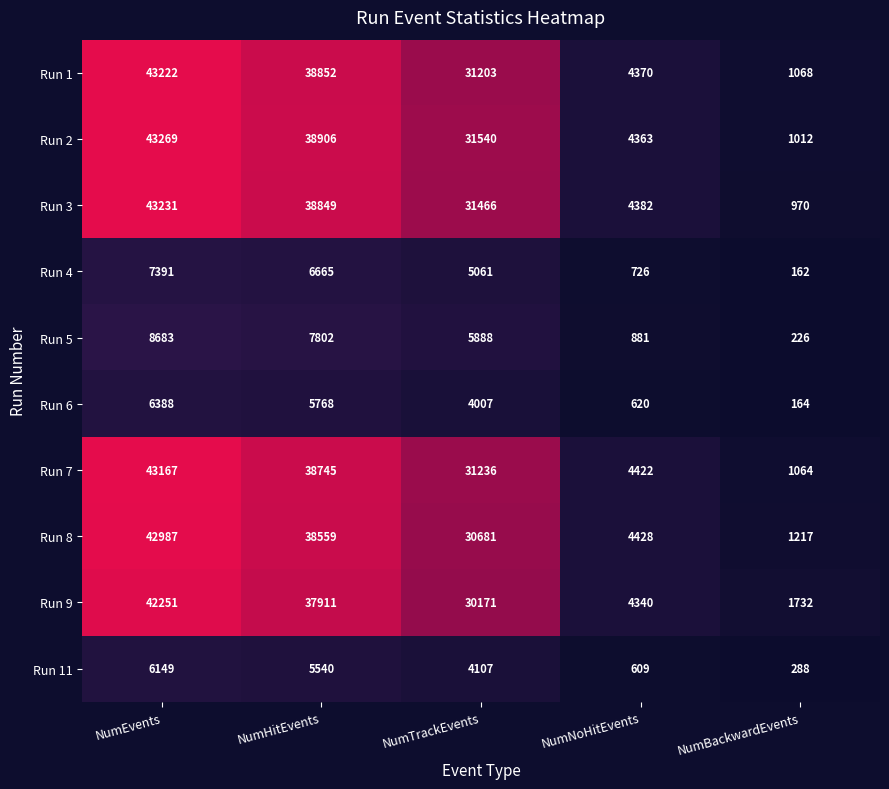

Which series changed the most between NumEvents and NumBackwardEvents?

Run 3